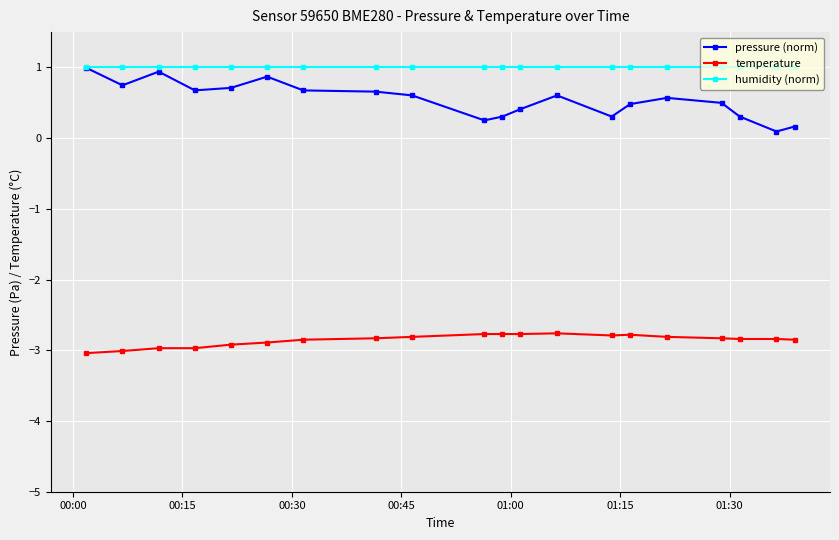

What are all the series names shown in the legend?

pressure (norm), temperature, humidity (norm)